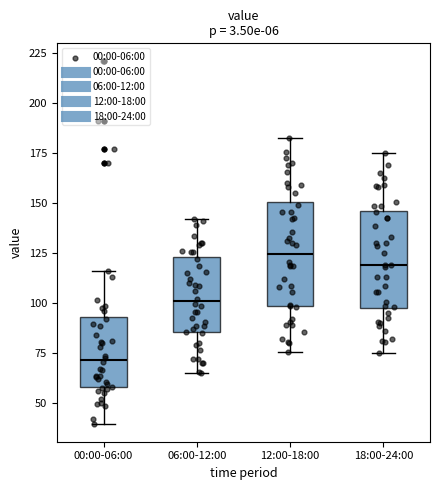

Reading left to right, transcribe this box plot: for each box, give where its median line is, the range the box spans, and where its two whiskers end, as read against the y-axis. The values are not printed on the chart, so give them approximately, as read against the axis.

00:00-06:00: median 70, box 60 to 95, whiskers 40 to 115
06:00-12:00: median 100, box 85 to 125, whiskers 65 to 140
12:00-18:00: median 125, box 100 to 150, whiskers 75 to 180
18:00-24:00: median 120, box 100 to 145, whiskers 75 to 175